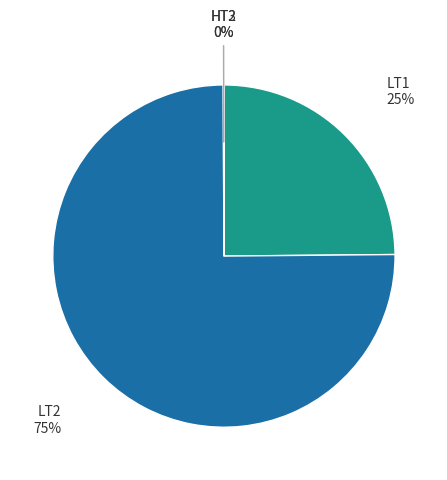

True or false: LT1 accounts for 25% of the total.

True